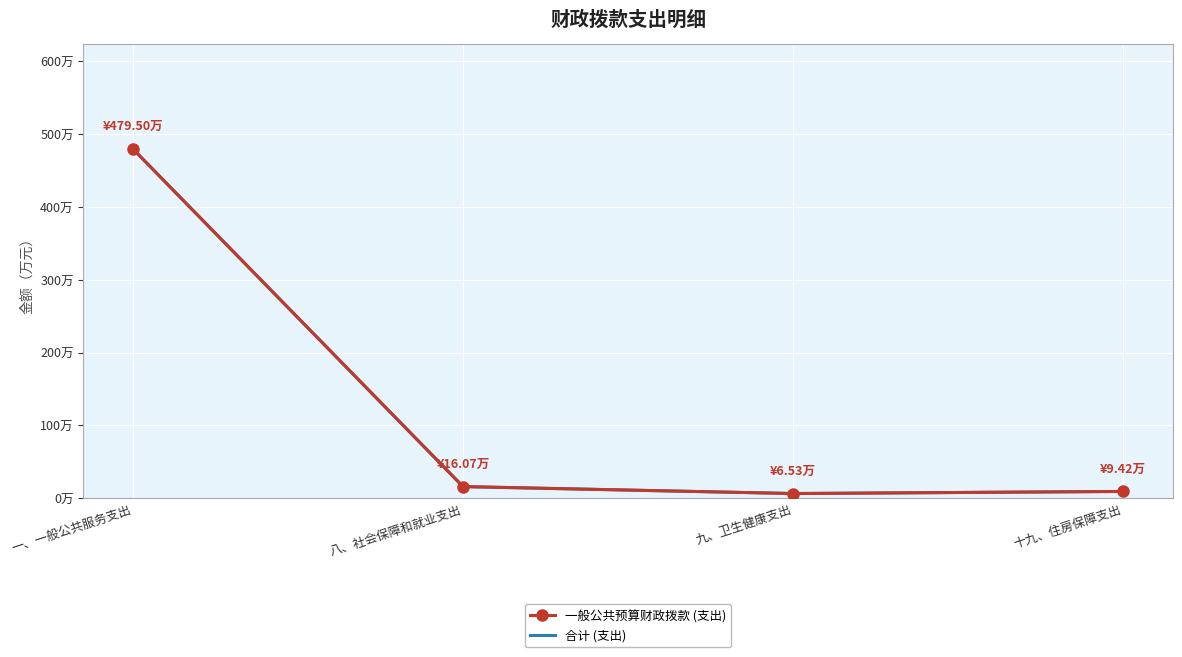

What are all the series names shown in the legend?

一般公共预算财政拨款 (支出), 合计 (支出)